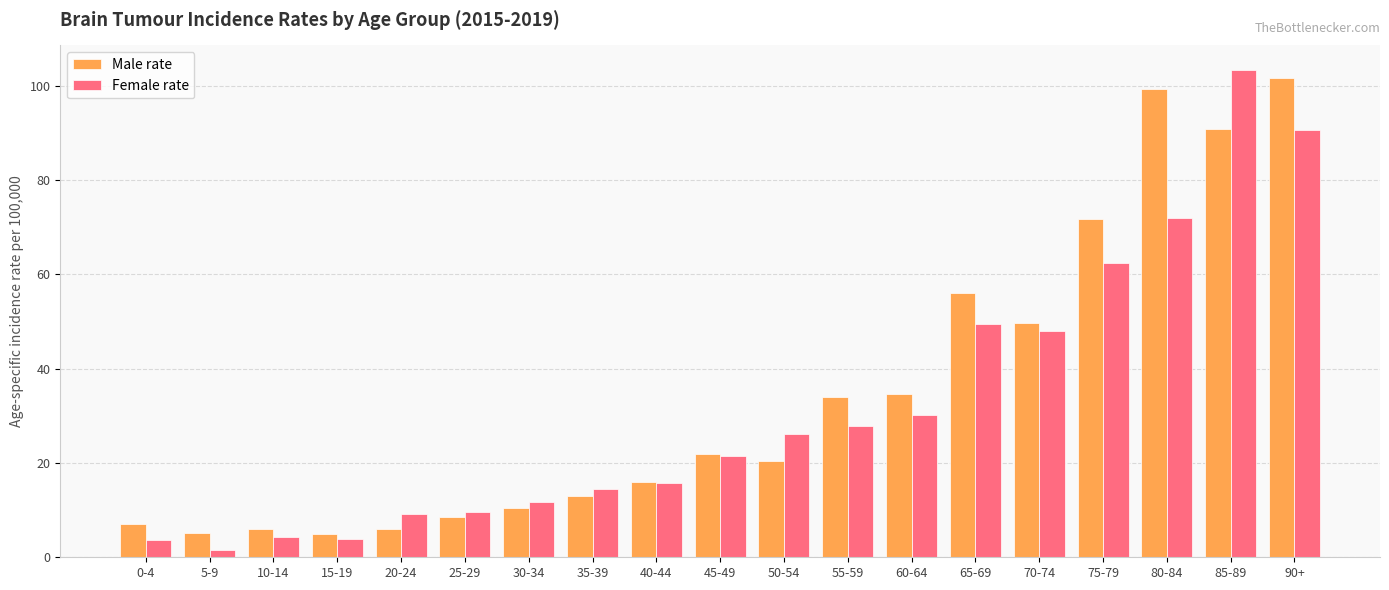

Where is Female rate nearest to the value 52?

65-69